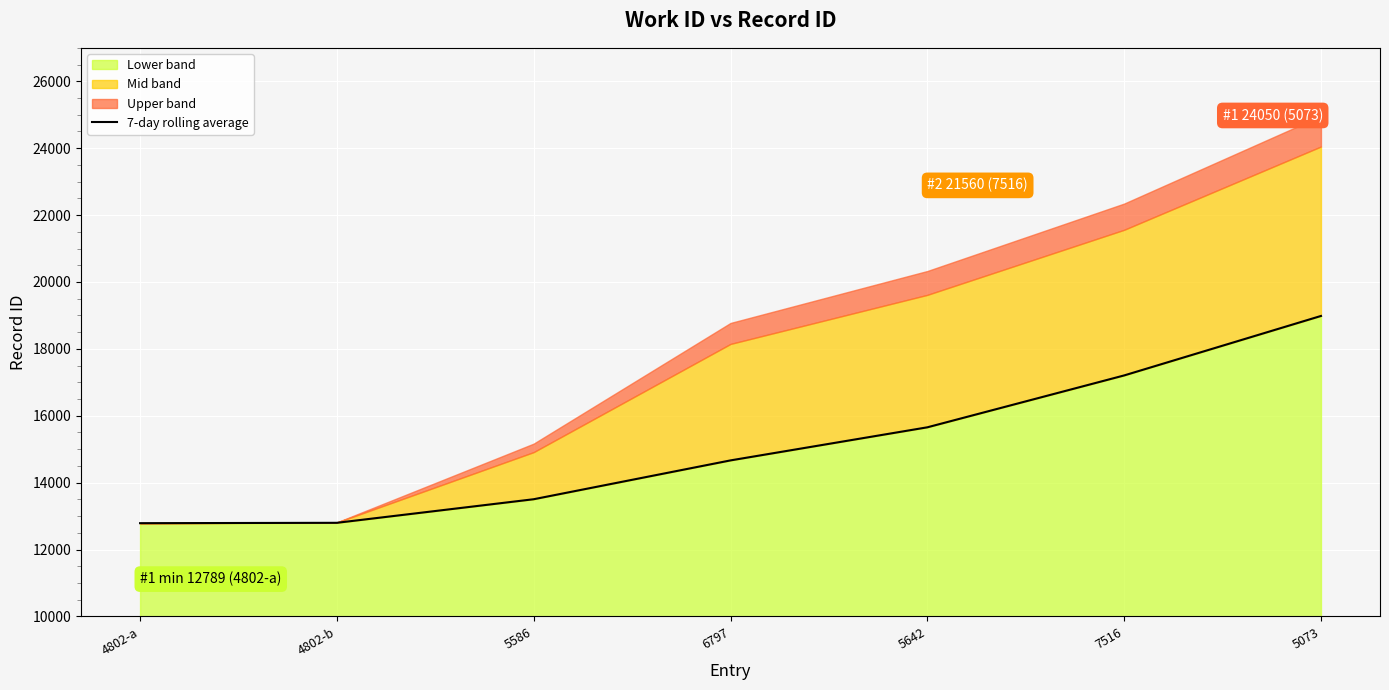

What is the average value?

15086